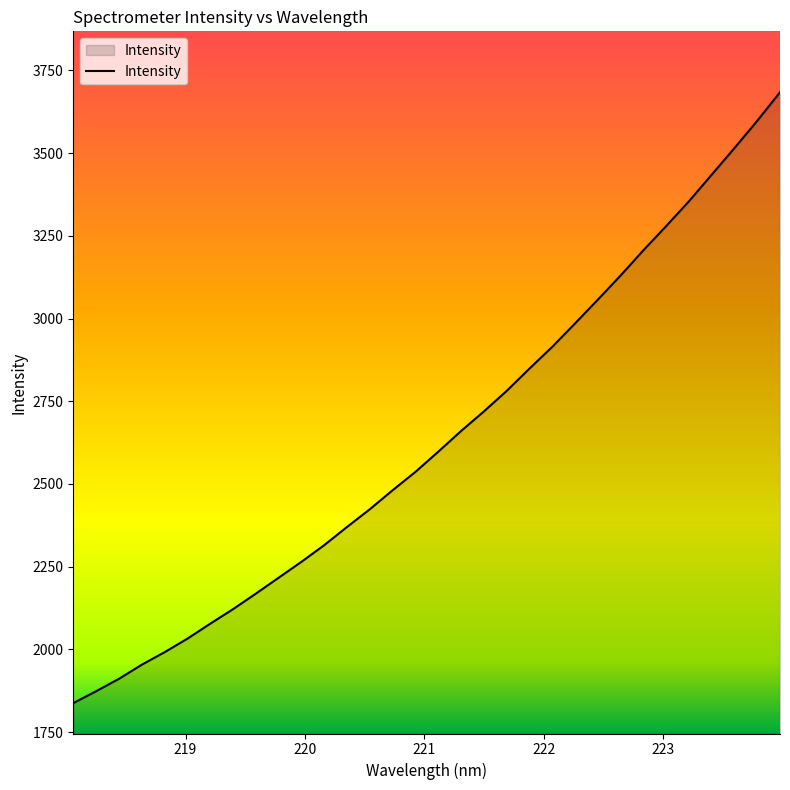

What is the smallest value displayed?

1837.5